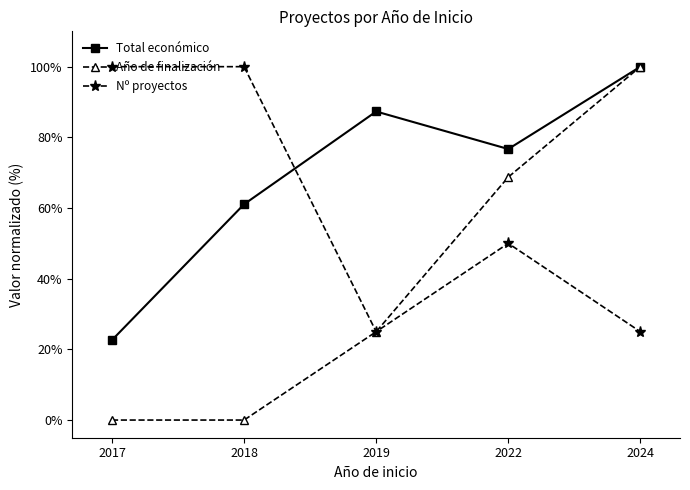

Where do Total económico and Nº proyectos first cross each other?

2018 and 2019